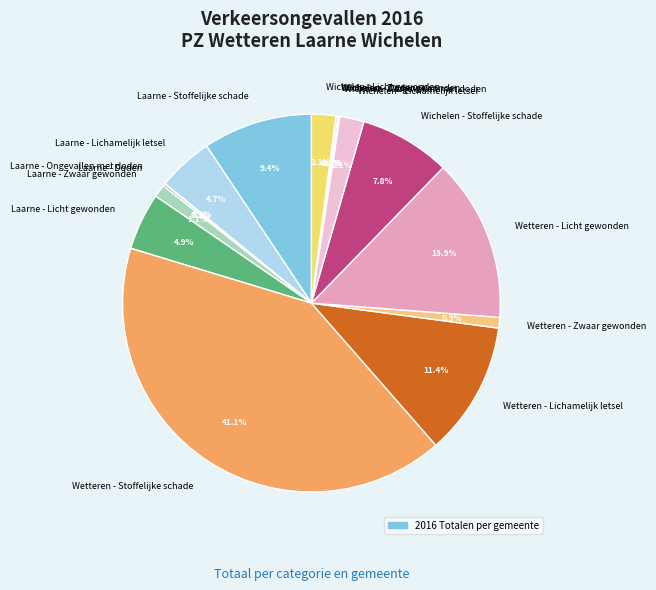

What percentage is the Wichelen - Lichamelijk letsel slice, to the nearest percent?

2%